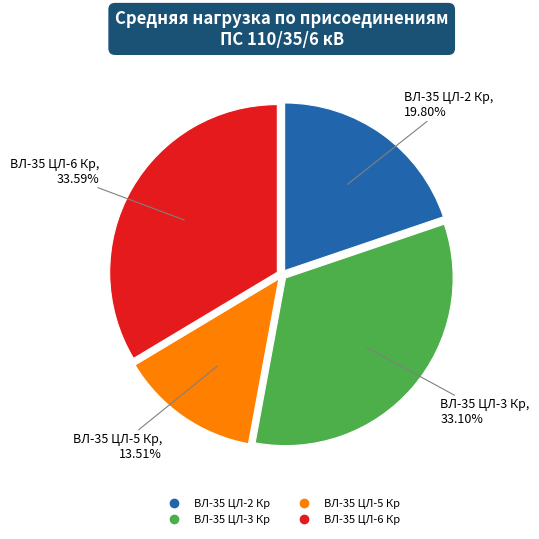

Does any single category account for the majority?

No